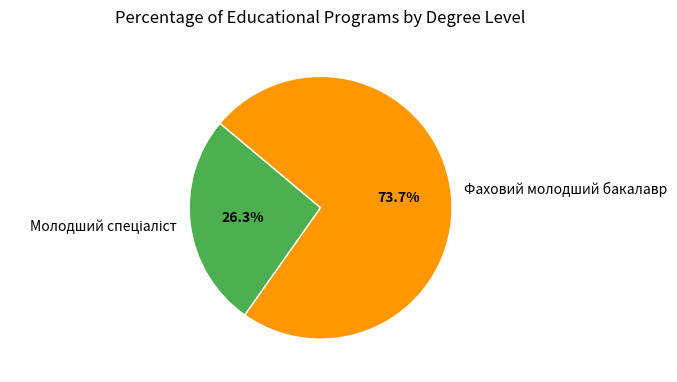

Is there any slice that represents more than half of the pie?

Yes